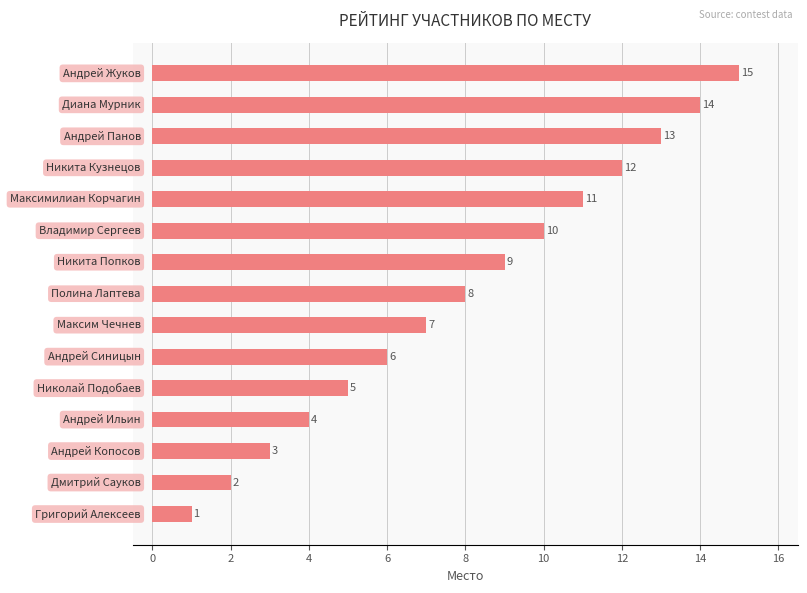

What is the difference between the second highest and minimum values?

13